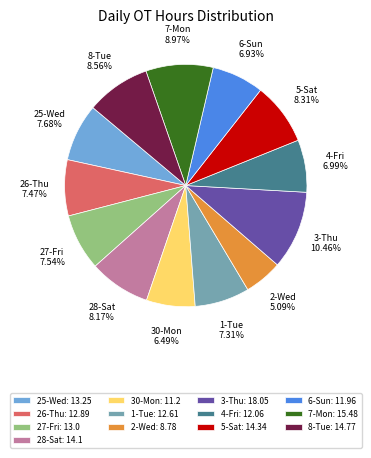

How many segments does this pie chart have?

13